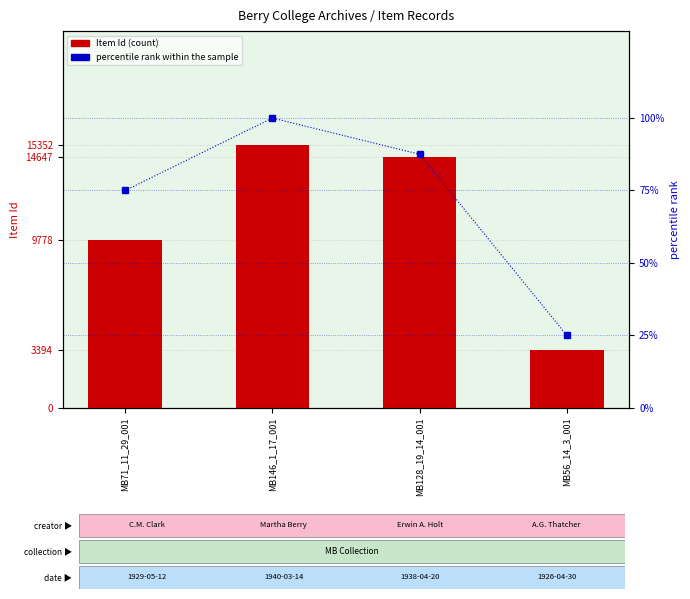

Reading right to left, extract all data points from this chart.

Item Id: MB56_14_3_001=3394.0	MB128_19_14_001=14647.0	MB146_1_17_001=15352.0	MB71_11_29_001=9778.0
percentile rank within the sample: MB56_14_3_001=25.0	MB128_19_14_001=87.5	MB146_1_17_001=100.0	MB71_11_29_001=75.0